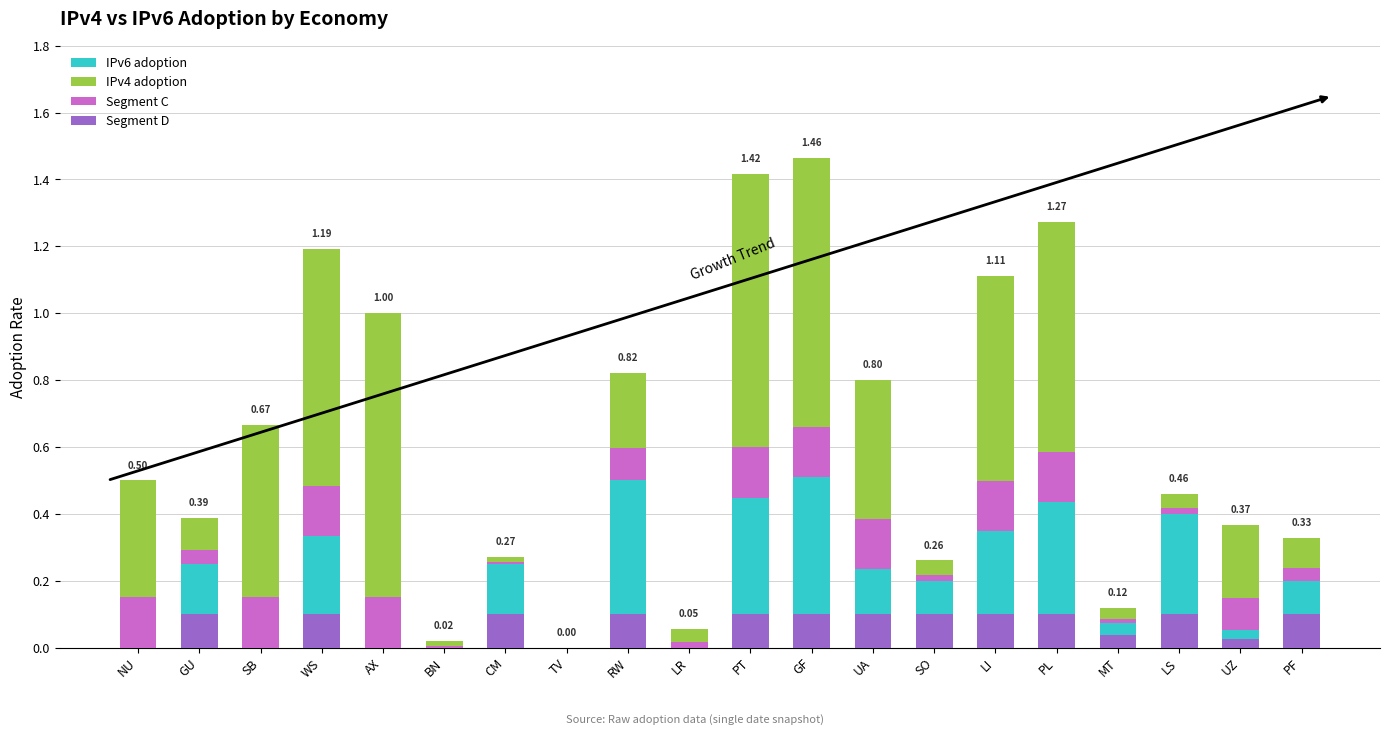

What is the difference between the highest and lowest values at SB?

0.7